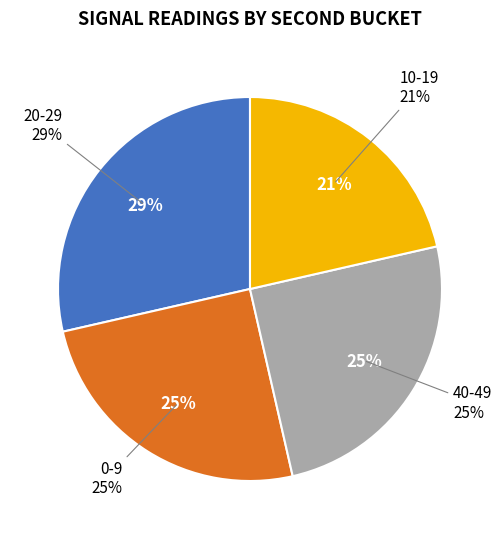

Does 19 account for over 50% of the chart?

No